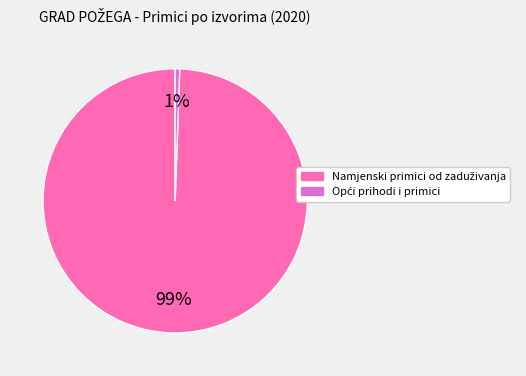

To the nearest percent, what is the average slice percentage?

50%